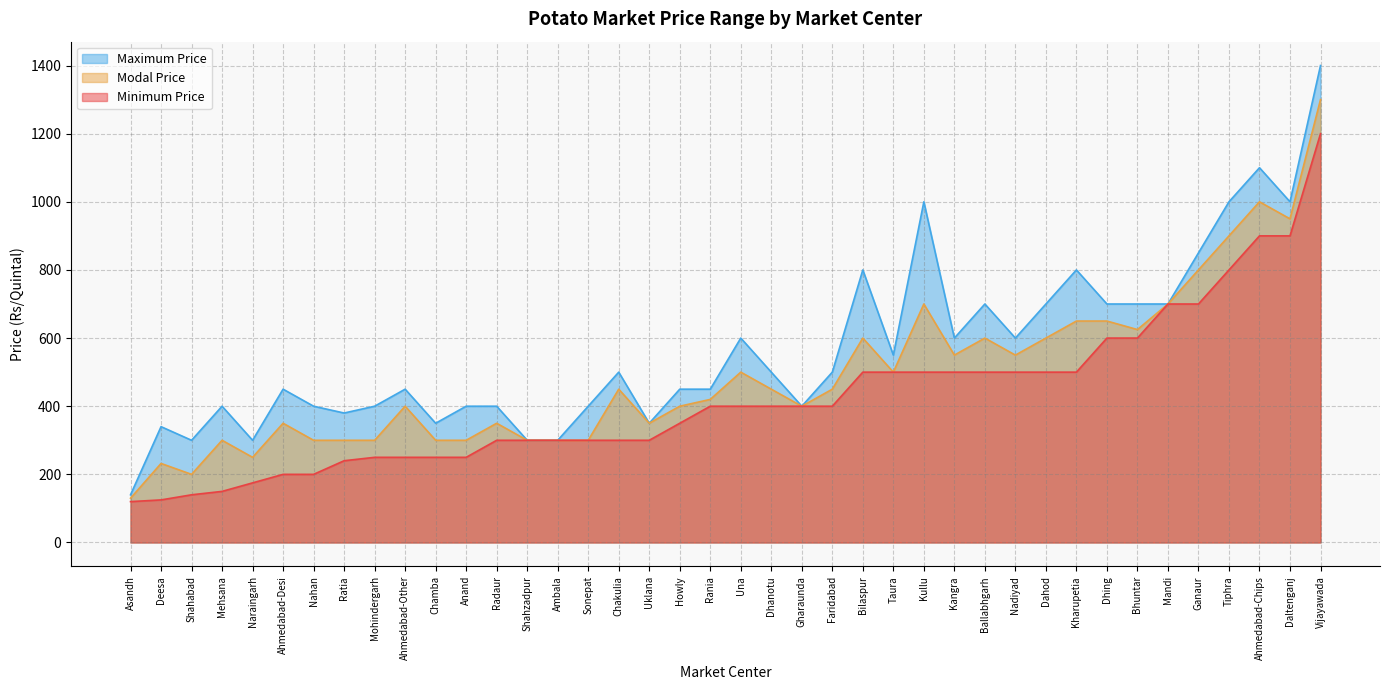

At which category does Minimum Price reach its first local peak?

Ahmedabad-Chips